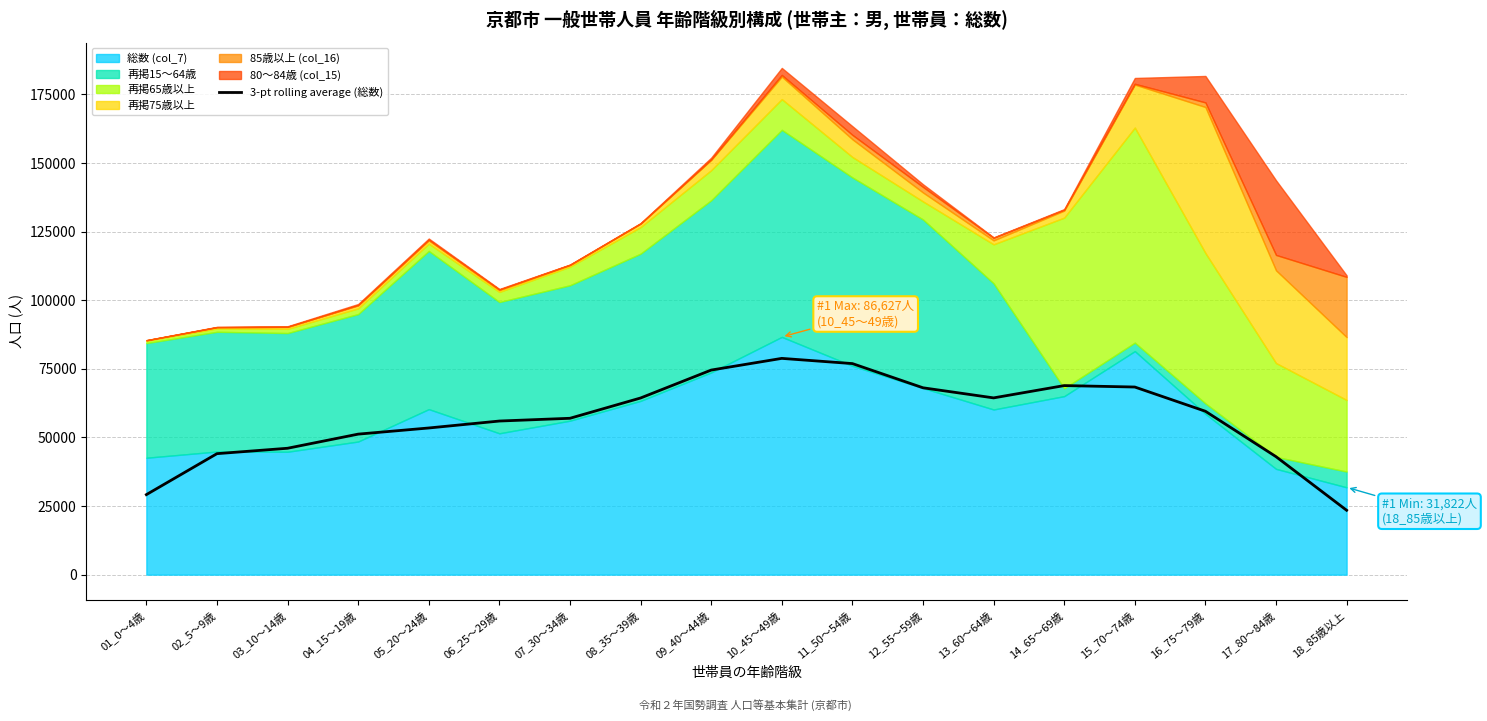

Reading left to right, list all the values displayed in this chart.

29154.7	44083.0	46052.3	51199.7	53439.0	55969.7	56972.7	64365.0	74540.7	78797.7	76901.0	68084.0	64402.7	68887.0	68361.7	59530.7	42990.3	23457.0